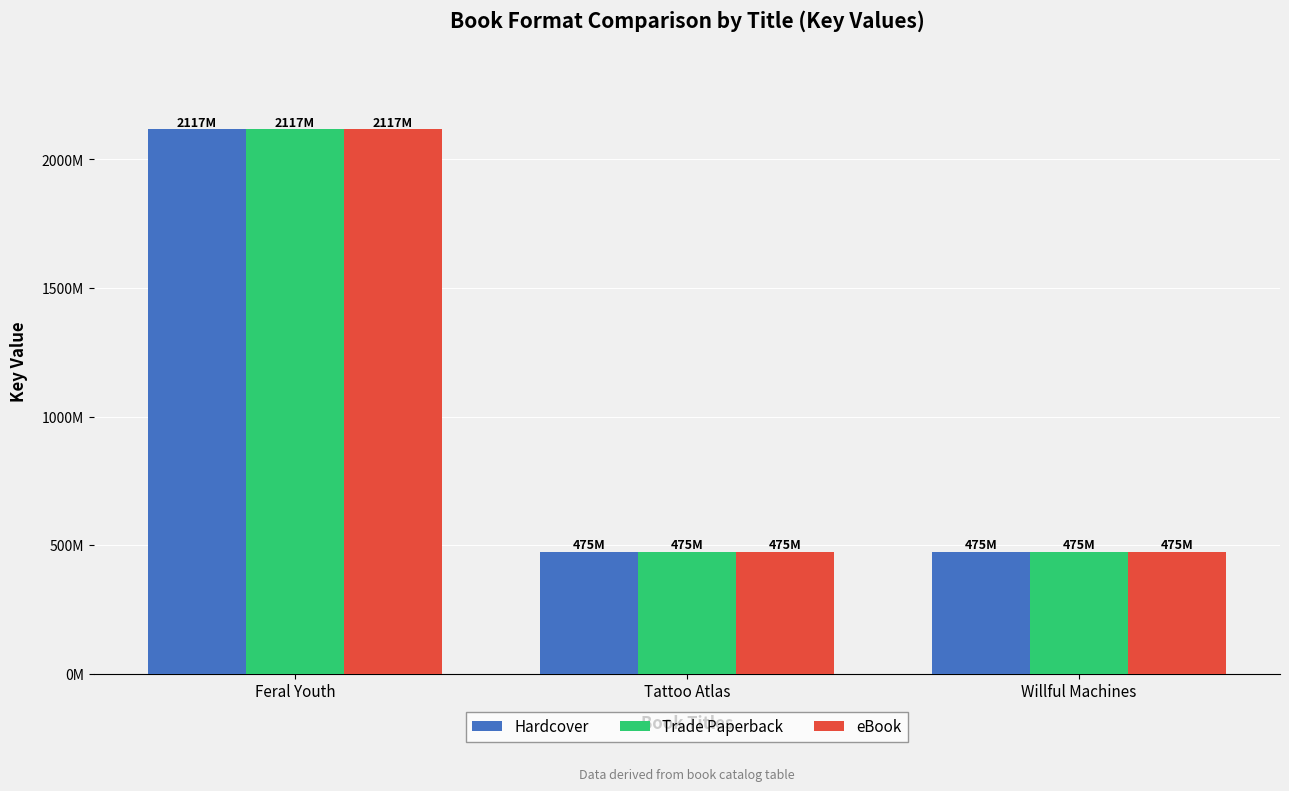

Reading left to right, what are all the values shown in this chart?

Hardcover: Feral Youth=2116867977	Tattoo Atlas=474935707	Willful Machines=474931478
Trade Paperback: Feral Youth=2116867977	Tattoo Atlas=474935707	Willful Machines=474931478
eBook: Feral Youth=2116867977	Tattoo Atlas=474935707	Willful Machines=474931478